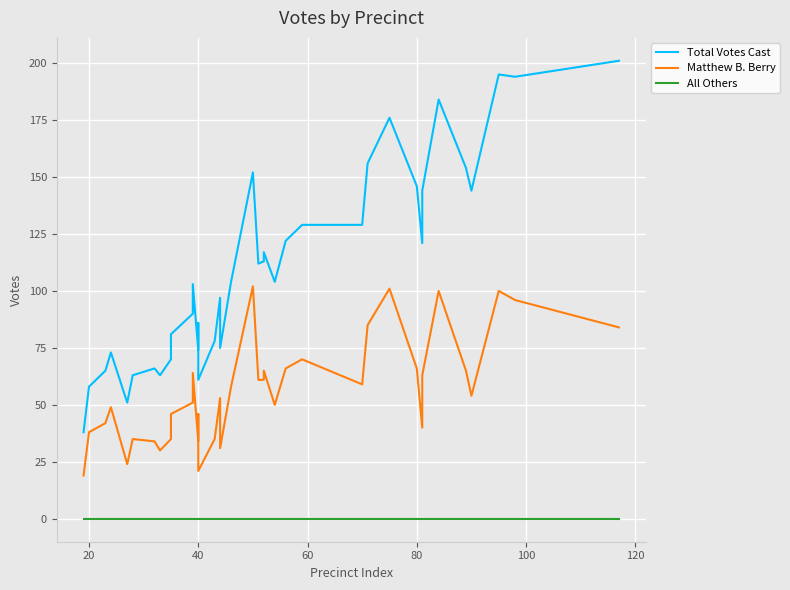

List the series in order of their peak value, lowest first.

All Others, Matthew B. Berry, Total Votes Cast